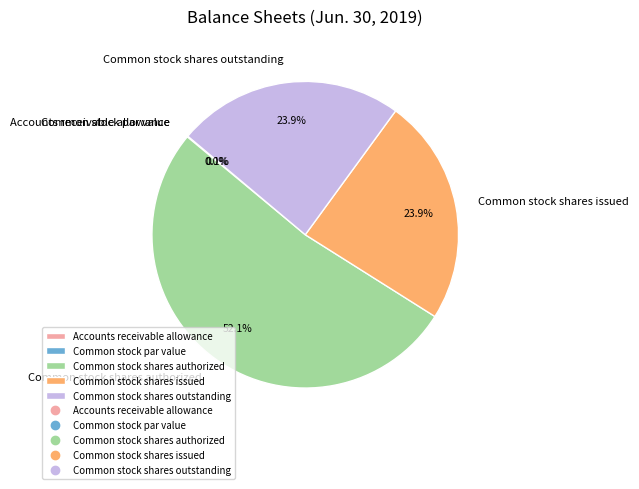

To the nearest percent, what is the difference between the Accounts receivable allowance and Common stock shares authorized slice percentages?

52%